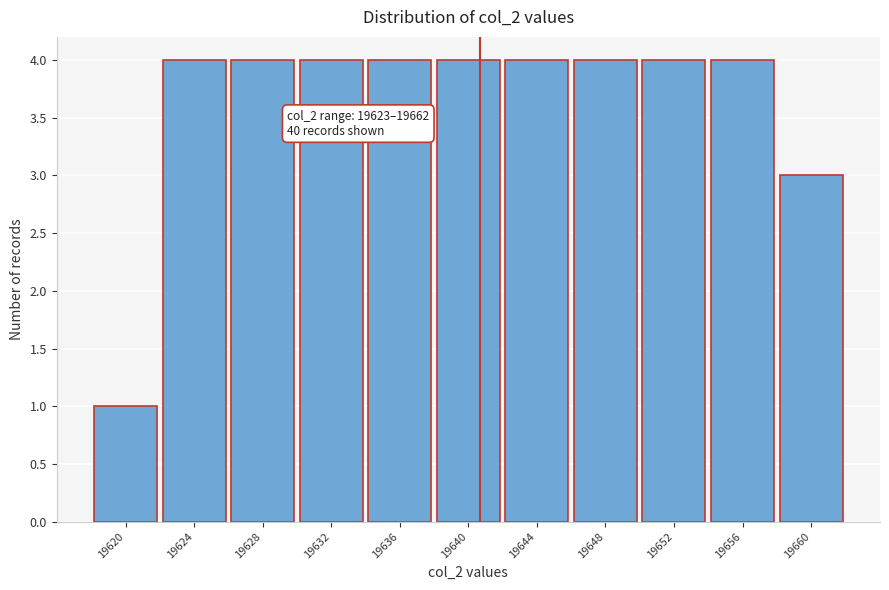

Reading left to right, list all the values displayed in this chart.

19620=1	19624=4	19628=4	19632=4	19636=4	19640=4	19644=4	19648=4	19652=4	19656=4	19660=3